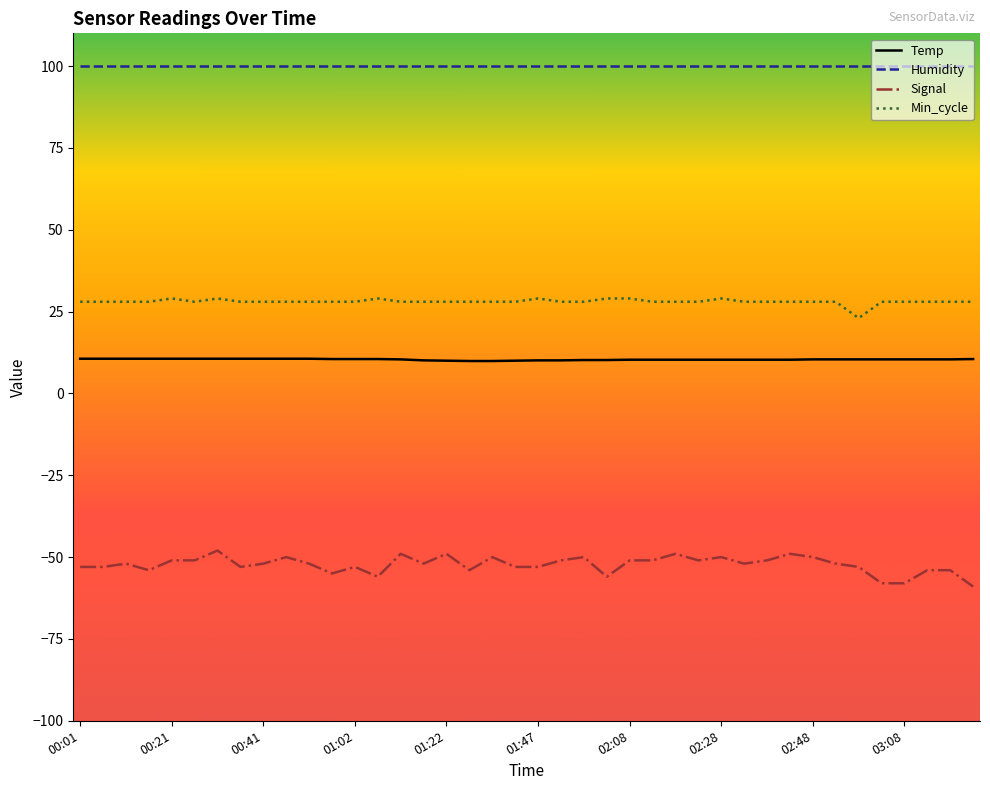

Which series has the widest spread of values?

Signal